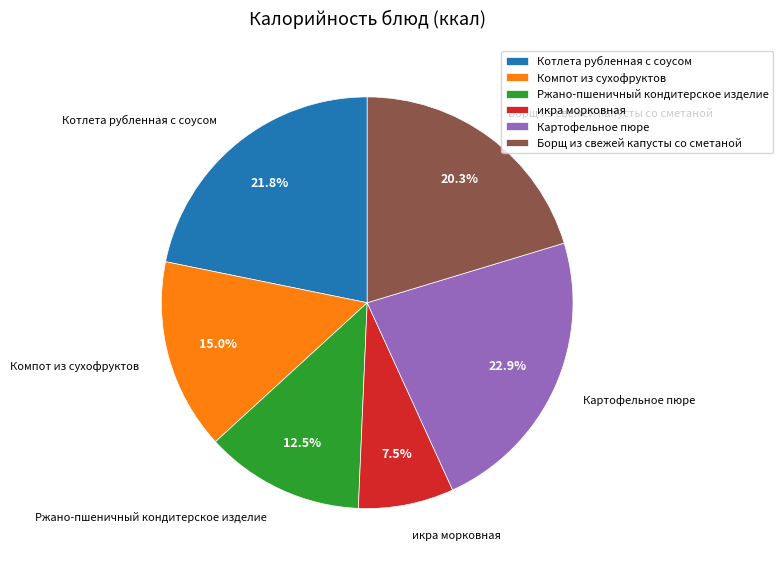

Rank the categories by value from lowest to highest.

икра морковная, Ржано-пшеничный кондитерское изделие, Компот из сухофруктов, Борщ из свежей капусты со сметаной, Котлета рубленная с соусом, Картофельное пюре